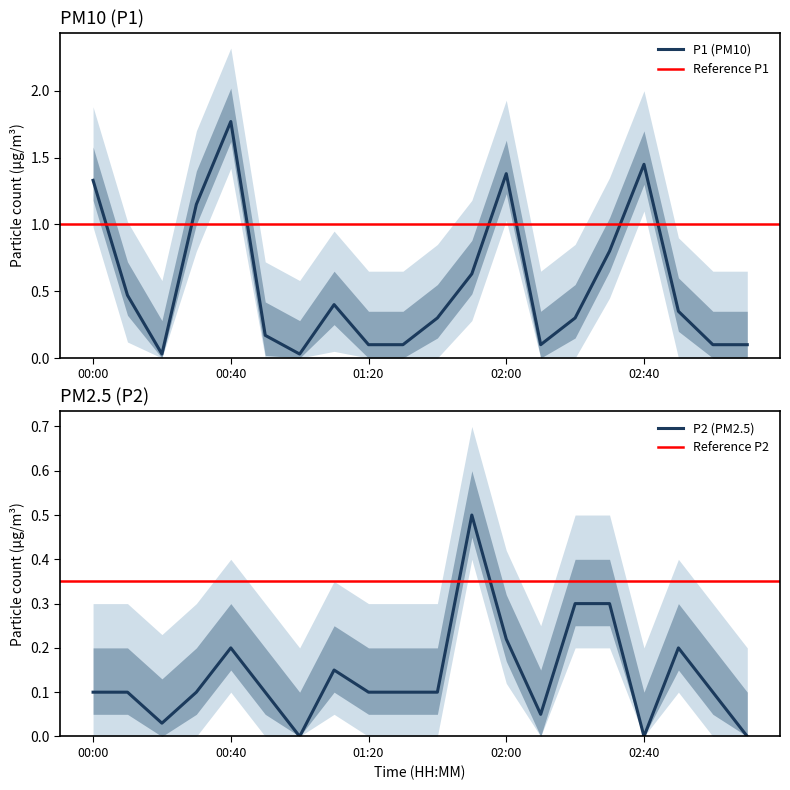

At which category is the sum across all series the highest?

00:40